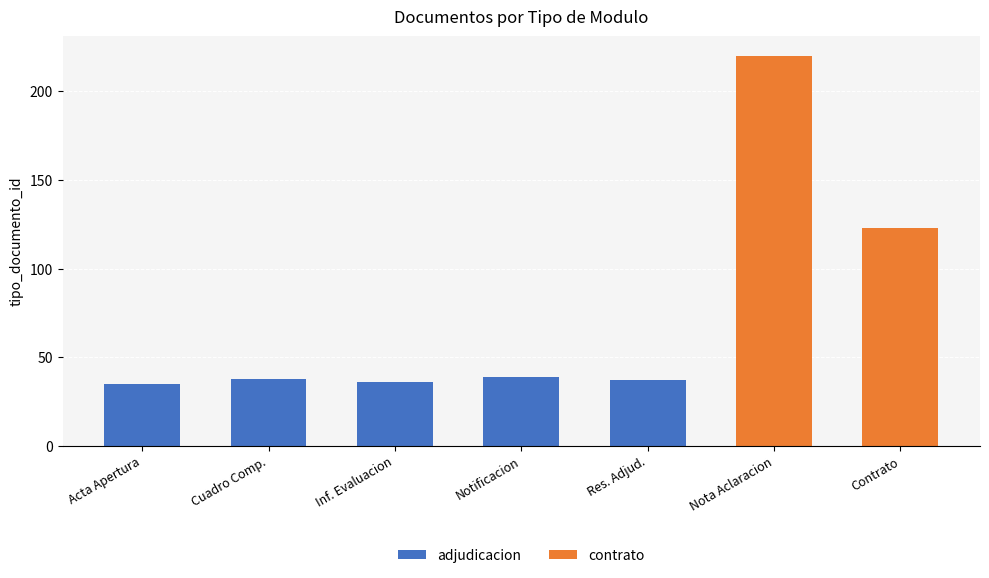

The value of adjudicacion at Notificacion is 55. True or false?

False